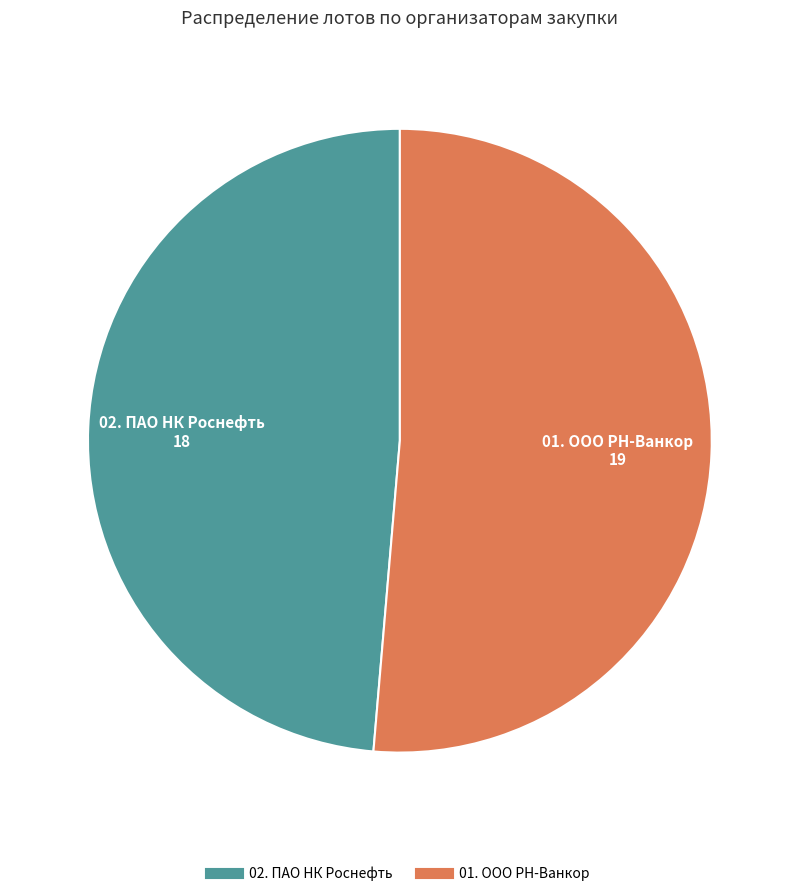

Which has a higher value, 02. ПАО НК Роснефть or 01. ООО РН-Ванкор?

01. ООО РН-Ванкор